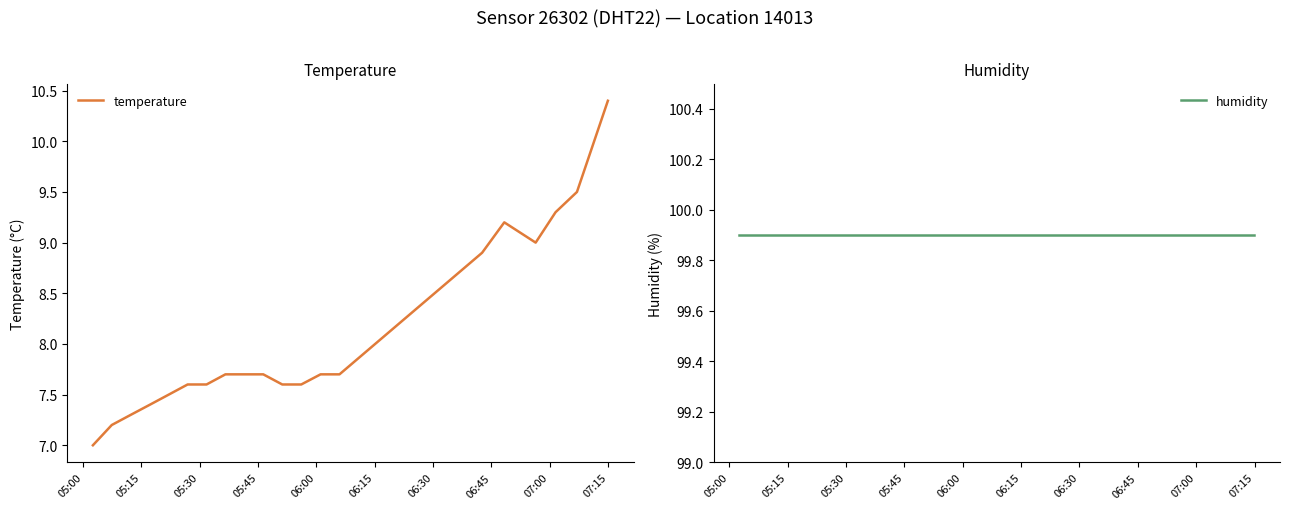

List the series in order of their peak value, lowest first.

temperature, humidity